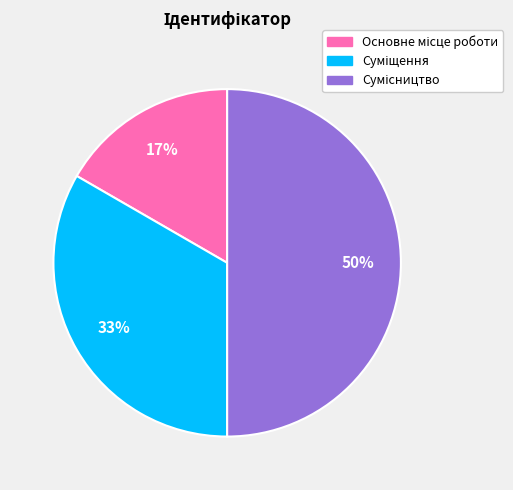

To the nearest percent, what is the difference between the largest and smallest slice percentages?

33%